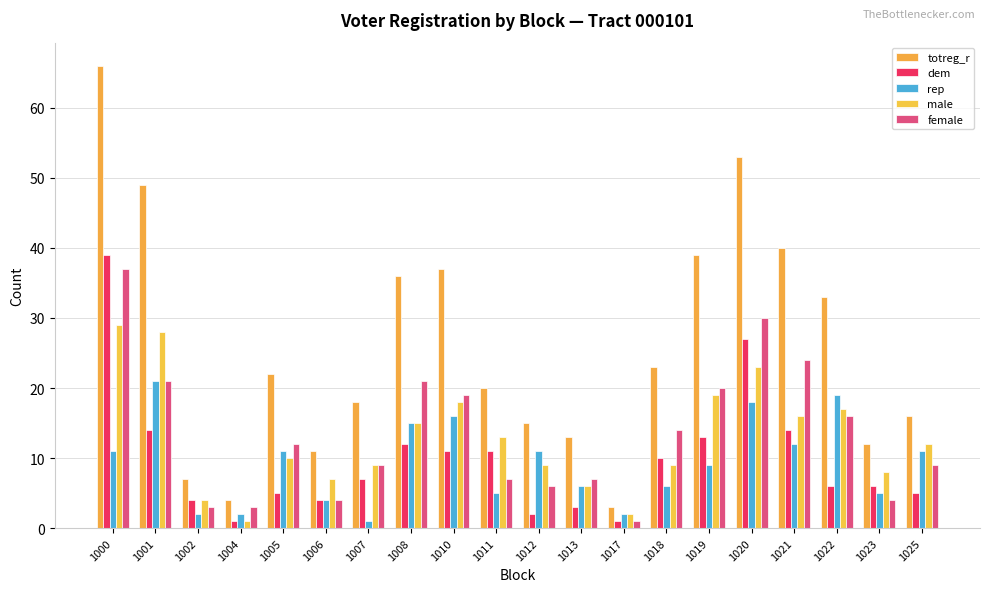

Reading left to right, list all the values displayed in this chart.

totreg_r: 66	49	7	4	22	11	18	36	37	20	15	13	3	23	39	53	40	33	12	16
dem: 39	14	4	1	5	4	7	12	11	11	2	3	1	10	13	27	14	6	6	5
rep: 11	21	2	2	11	4	1	15	16	5	11	6	2	6	9	18	12	19	5	11
male: 29	28	4	1	10	7	9	15	18	13	9	6	2	9	19	23	16	17	8	12
female: 37	21	3	3	12	4	9	21	19	7	6	7	1	14	20	30	24	16	4	9